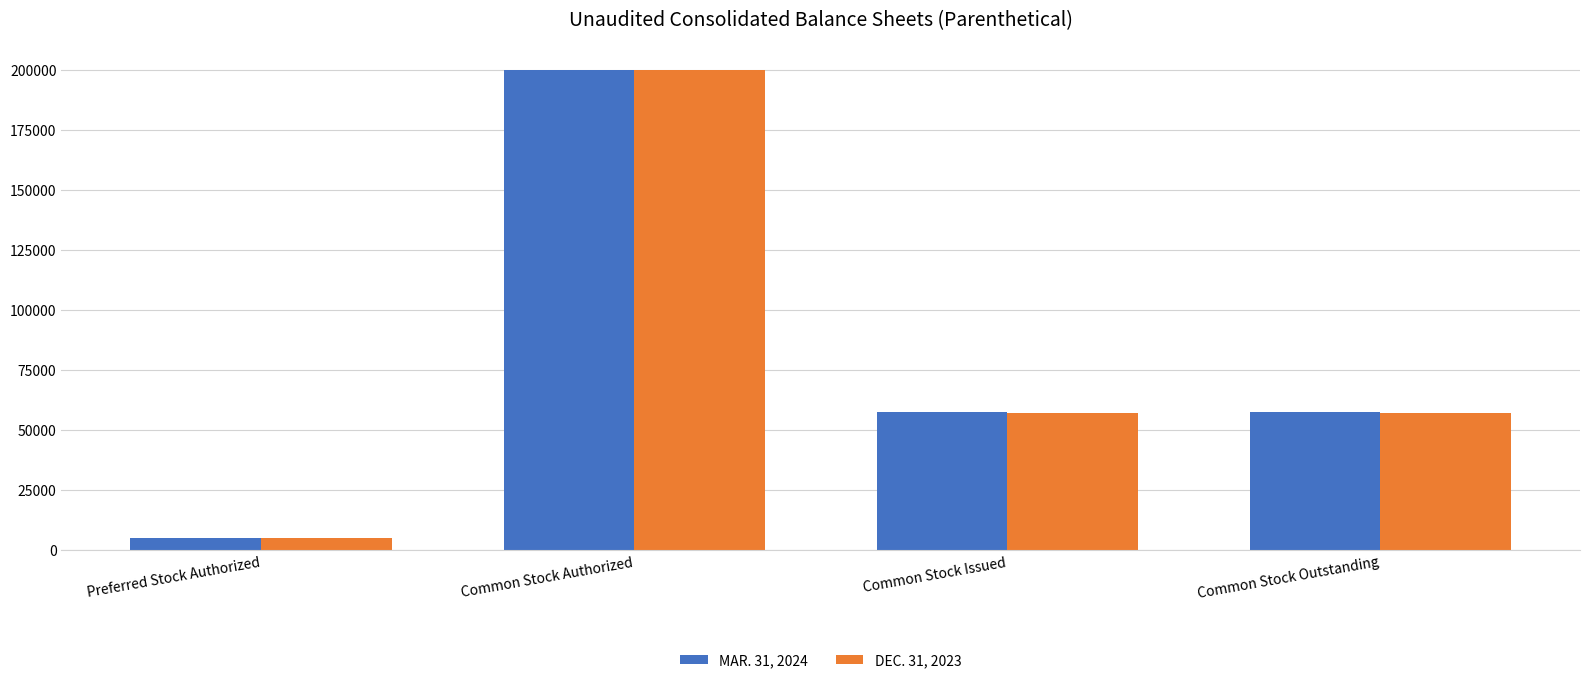

What is the smallest value displayed?

5000